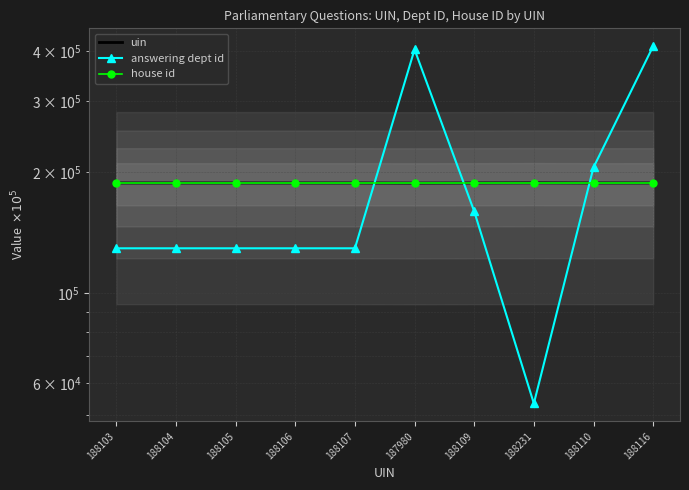

What is the difference between the answering dept id values at 188107 and 188109?

30462.7